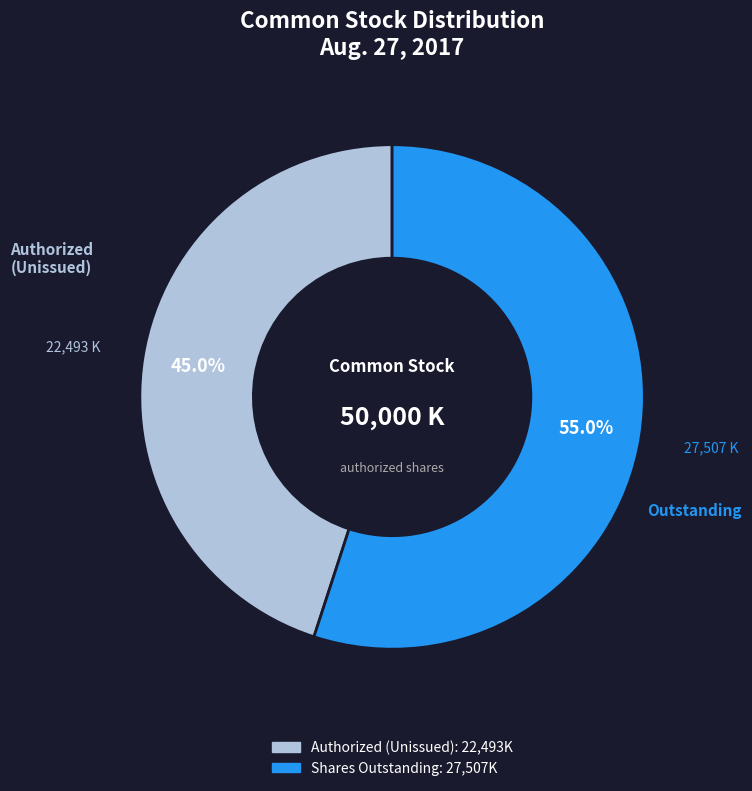

Does any single category account for the majority?

Yes